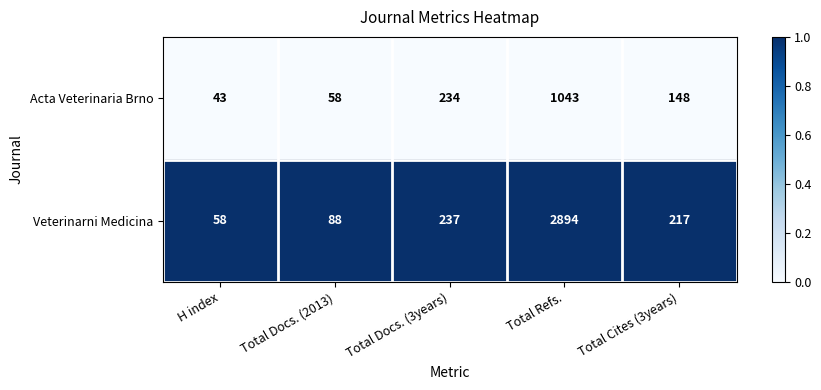

Which series has the largest total across all categories?

Veterinarni Medicina